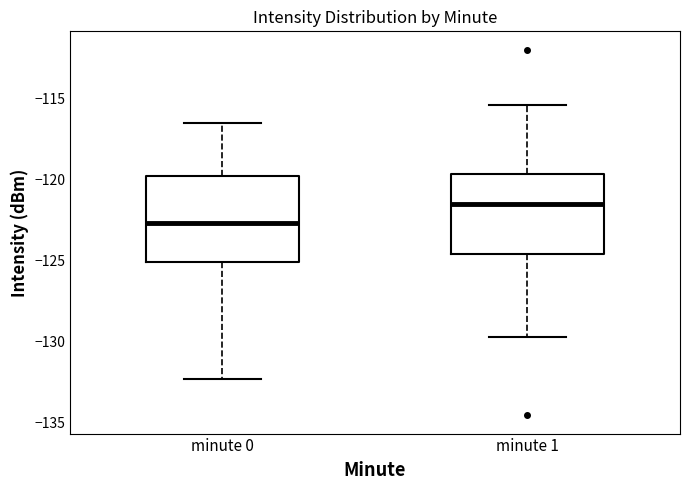

Where does the lower whisker of the box for minute 1 end on the y-axis? The values are not printed on the chart, so give them approximately, as read against the axis.

-129.5